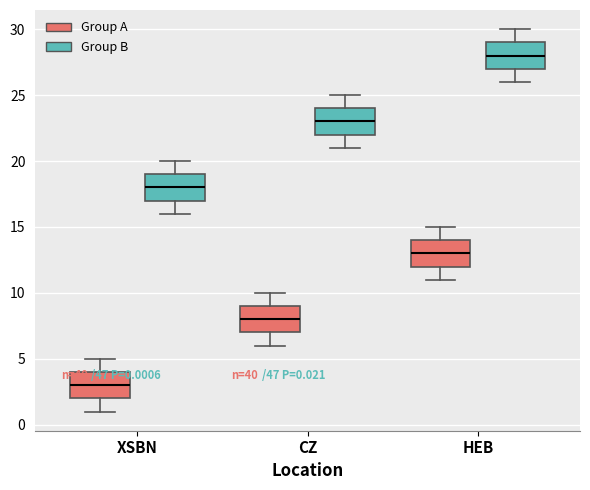

Which box's median line is the highest?

HEB (Group B)